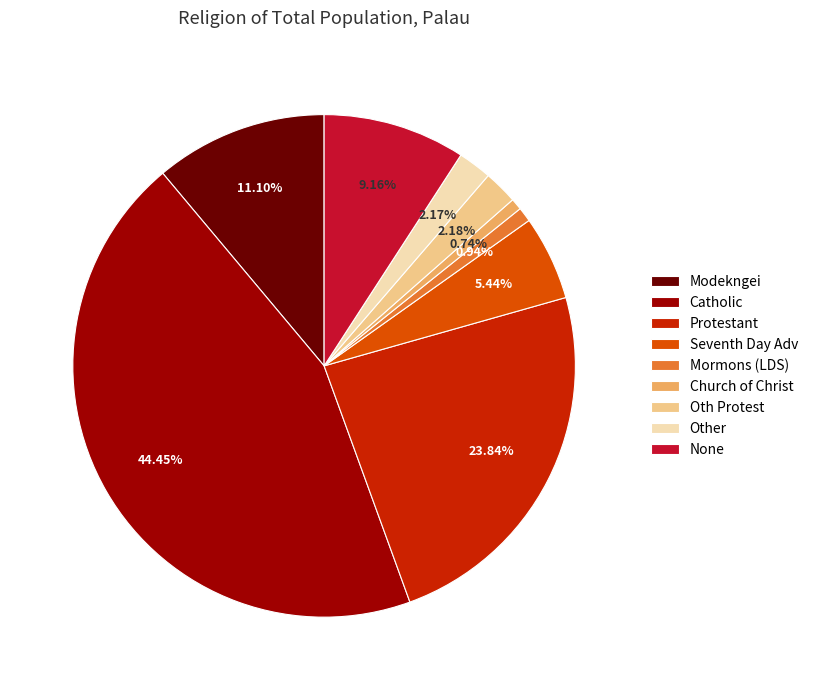

To the nearest percent, what is the average slice percentage?

11%